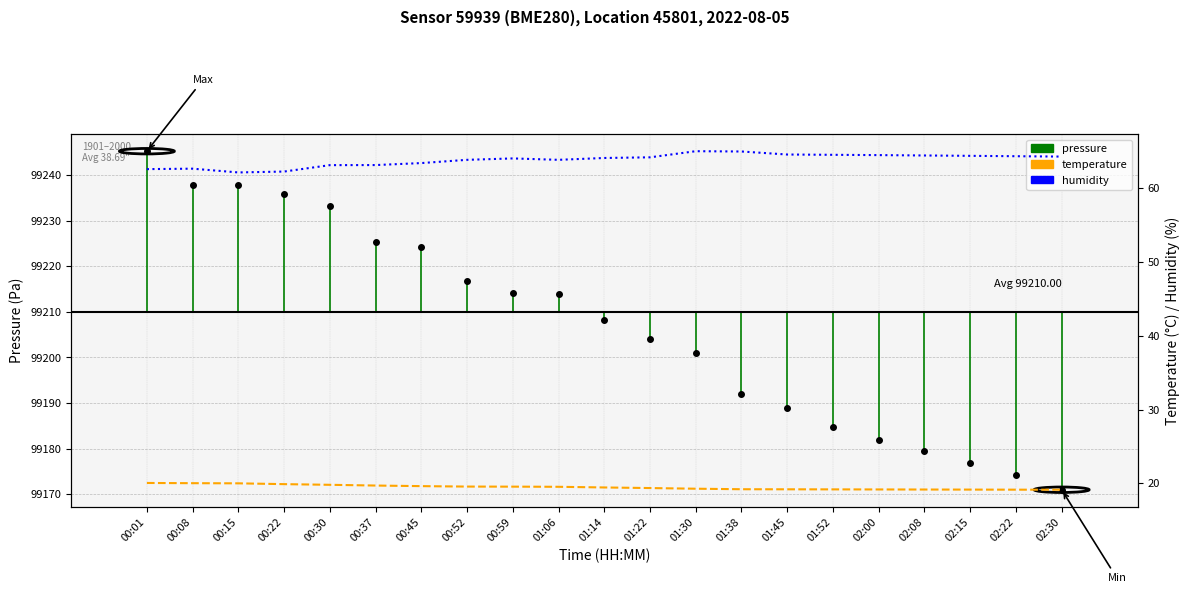

At which label does temperature reach its peak?

00:01